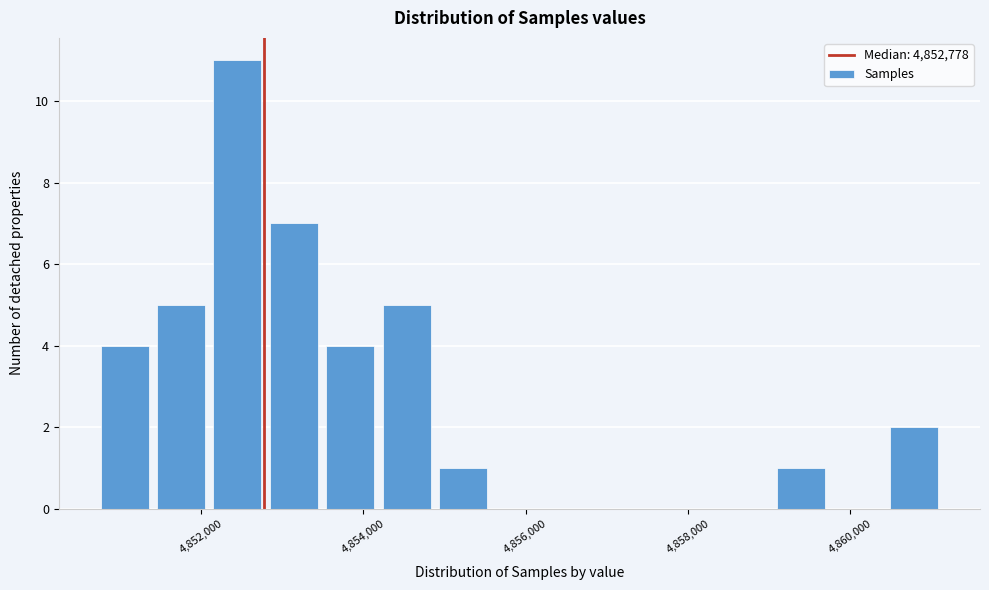

Read against the x-axis, roughly where is the centre of the tallest bar?

4852400